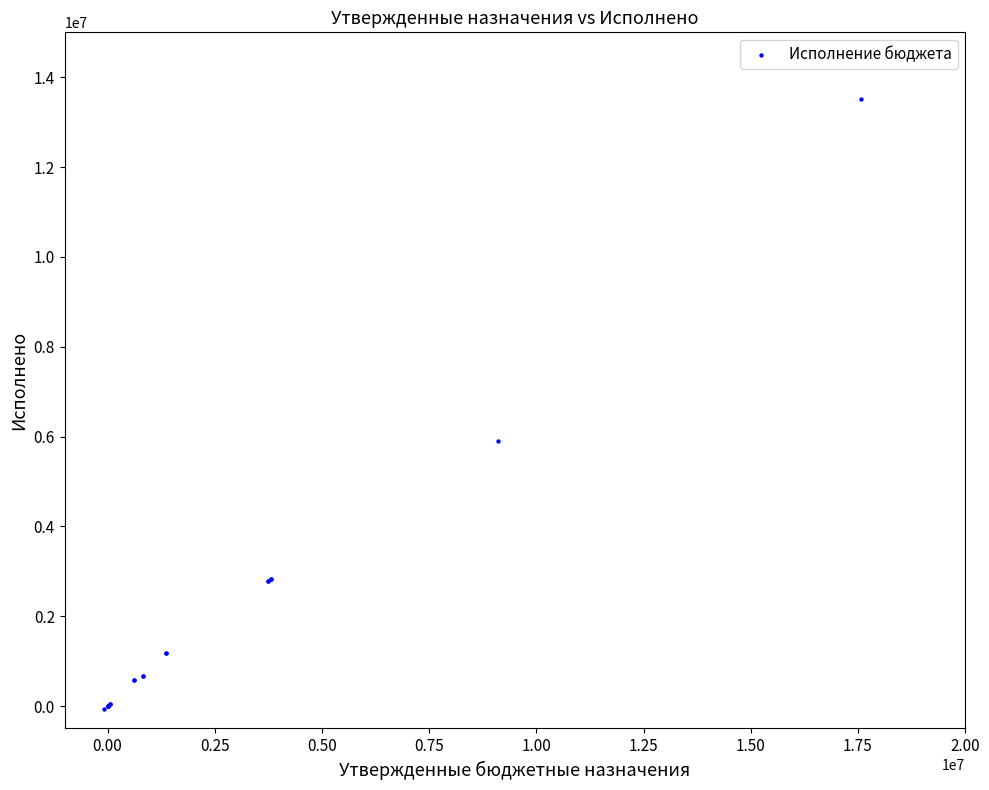

What Y value in the scatter plot is closest to 6721942?

5903831.5